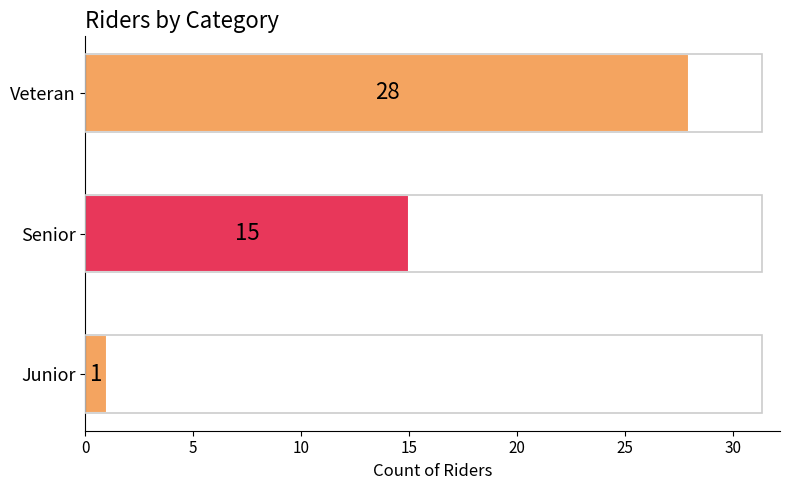

Reading bottom to top, list all the values displayed in this chart.

Junior=1	Senior=15	Veteran=28